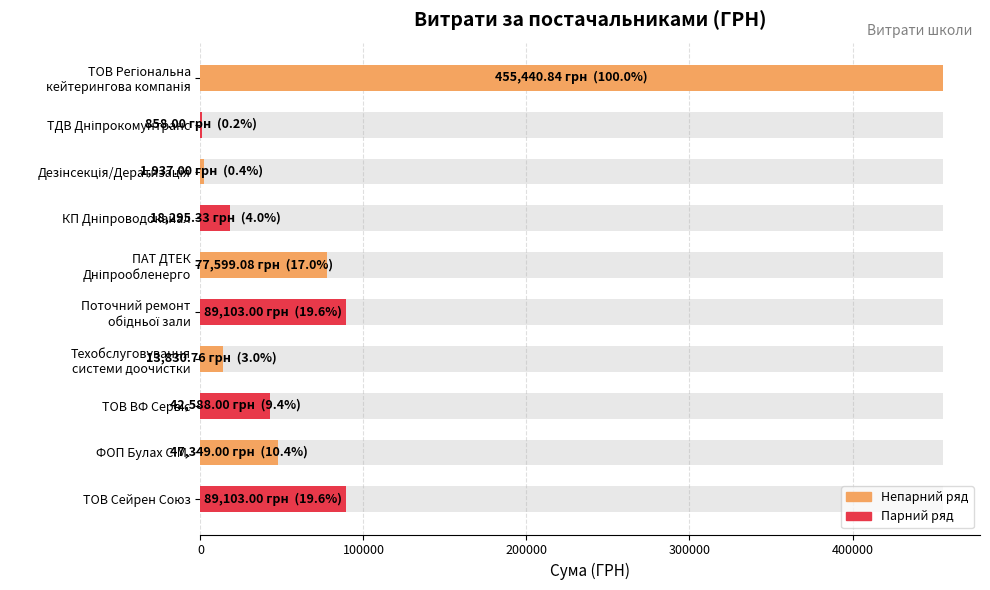

The chart shows a value of 125598.4 at Поточний ремонт обідньої зали. True or false?

False